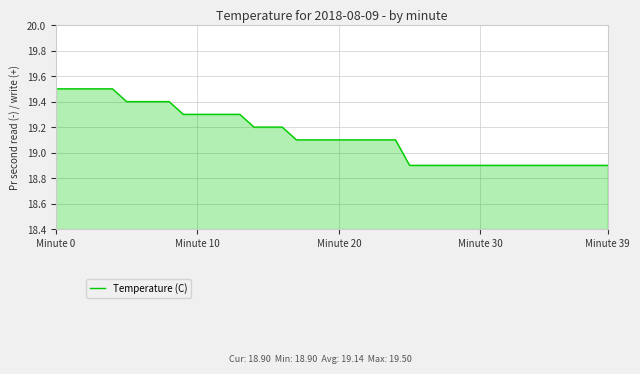

What is the difference between the maximum and minimum values?

0.6